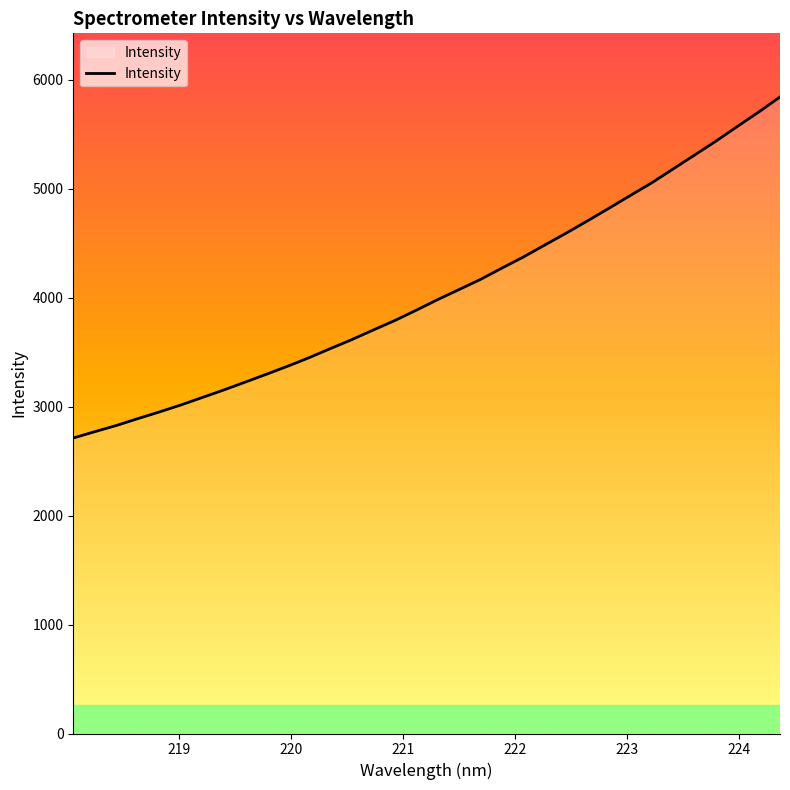

What is the difference between the maximum and minimum values?

3130.5